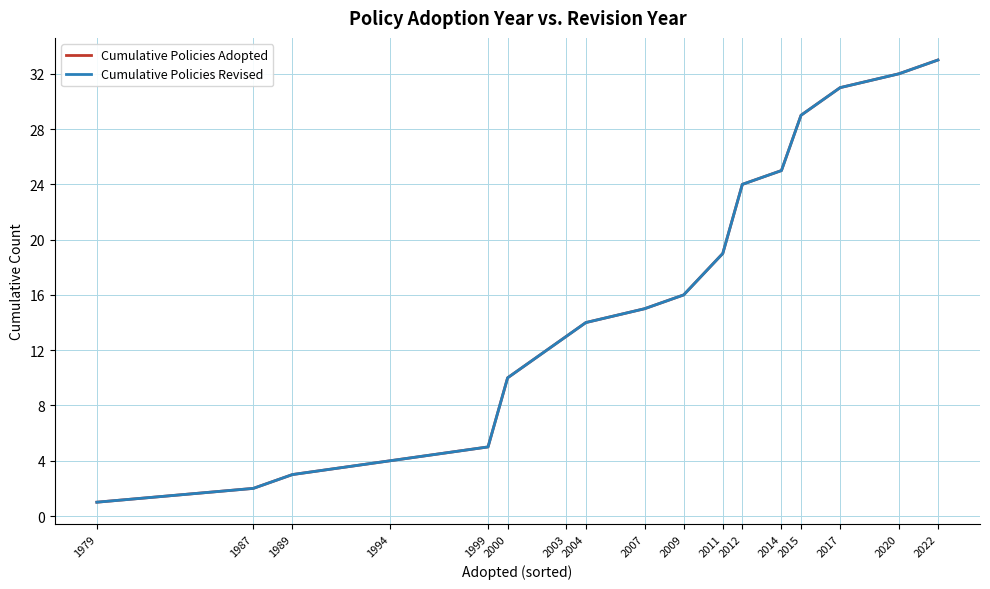

Does the chart have visible grid lines?

Yes